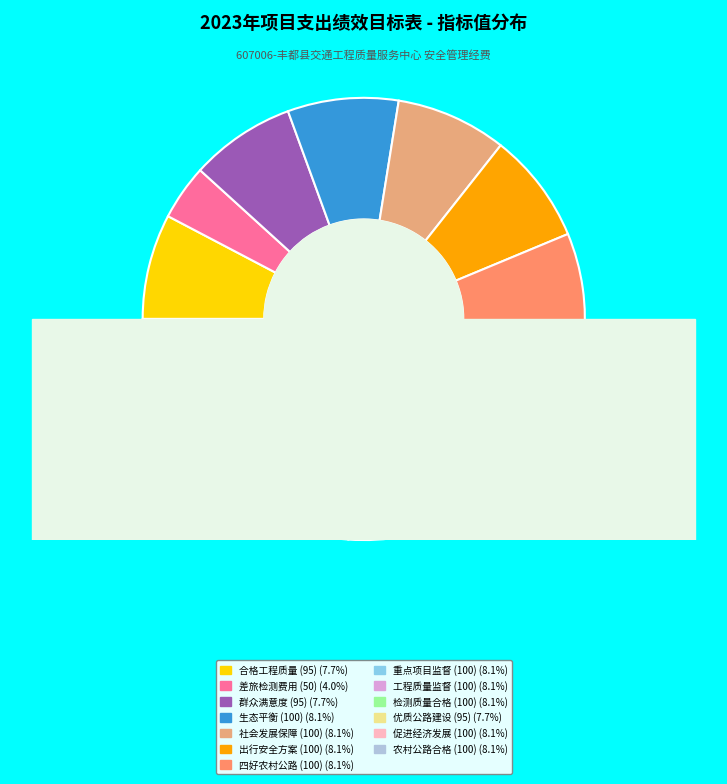

Is 建设优质农村公路质量 the majority of the pie?

No